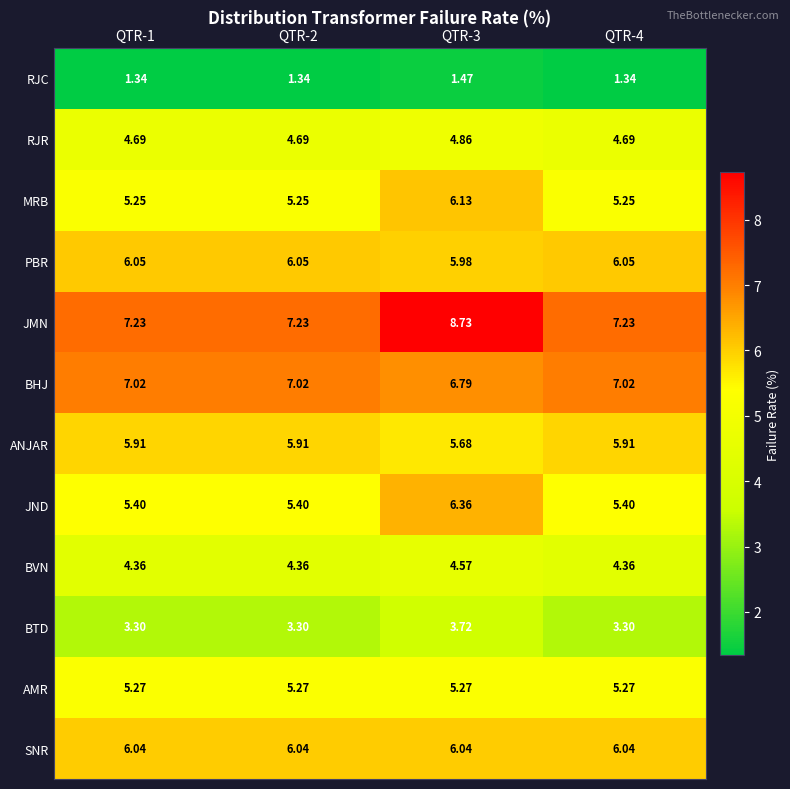

What is the greatest value displayed?

8.7